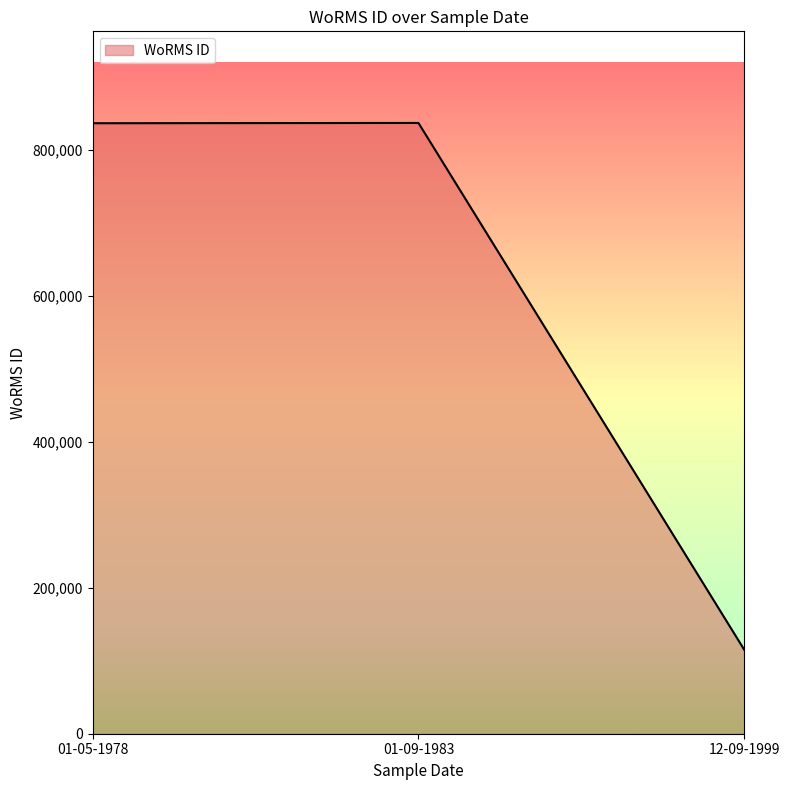

True or false: the data shows 294552 at 01-05-1978.

False